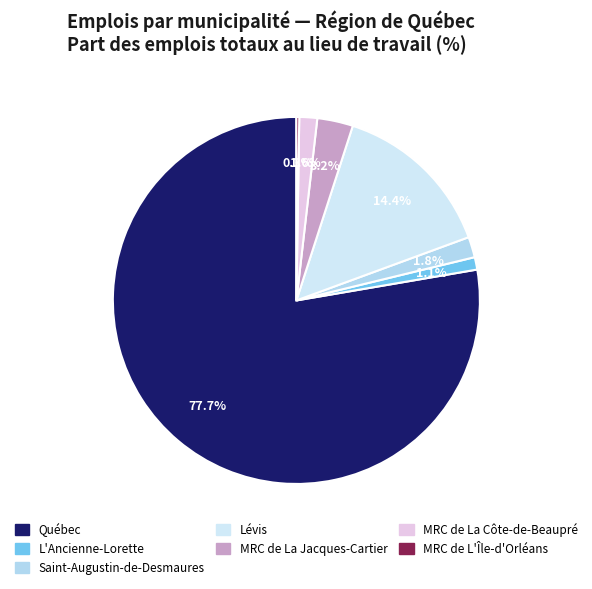

What is the ratio of the value at MRC de La Jacques-Cartier to the value at Saint-Augustin-de-Desmaures?

1.7